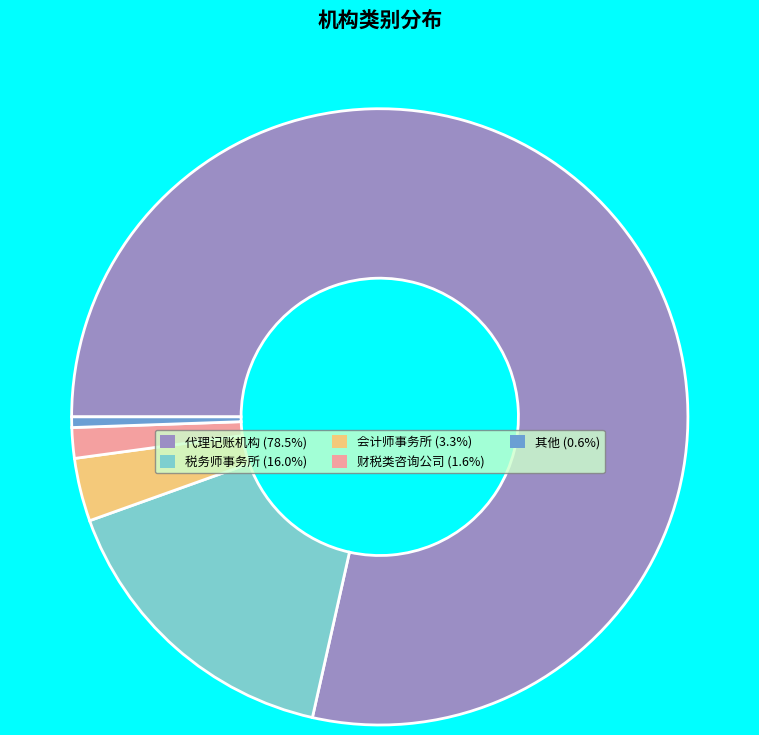

Rank the categories by value from highest to lowest.

代理记账机构, 税务师事务所, 会计师事务所, 财税类咨询公司, 其他